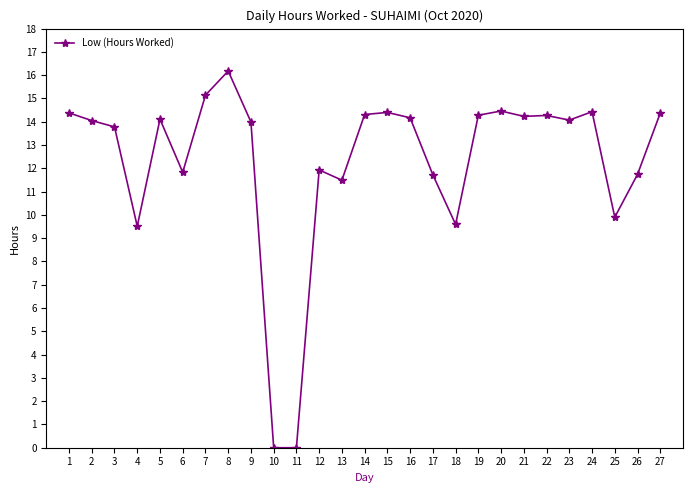

Is it true that the value at 21 is 19.9?

False